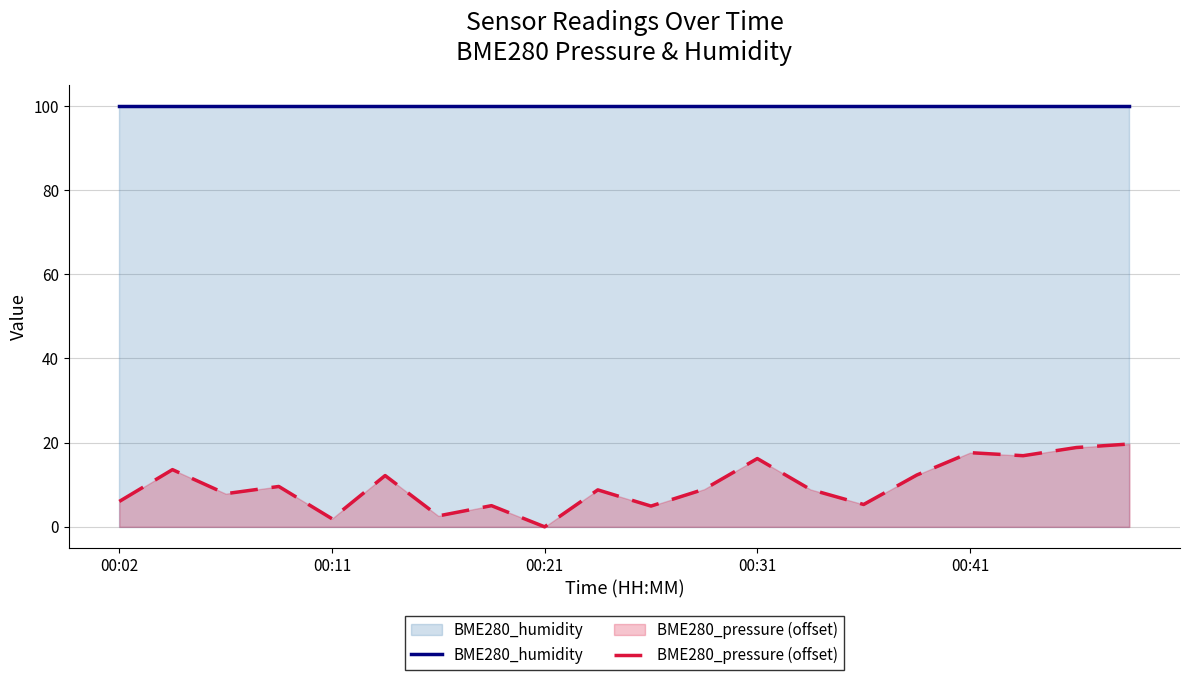

True or false: BME280_humidity and BME280_pressure (offset) cross at least once.

False